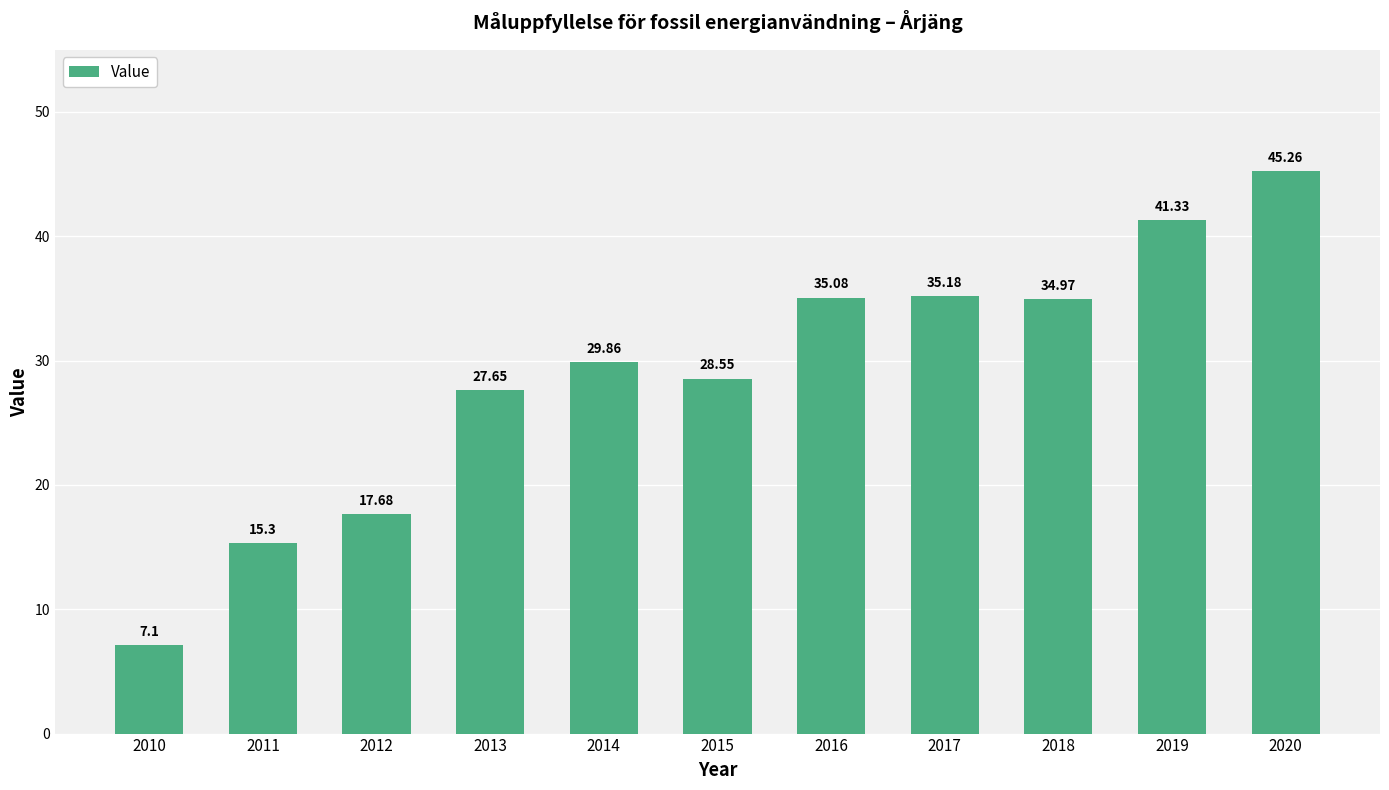

Are the bars grouped side by side (vs. stacked)?

No